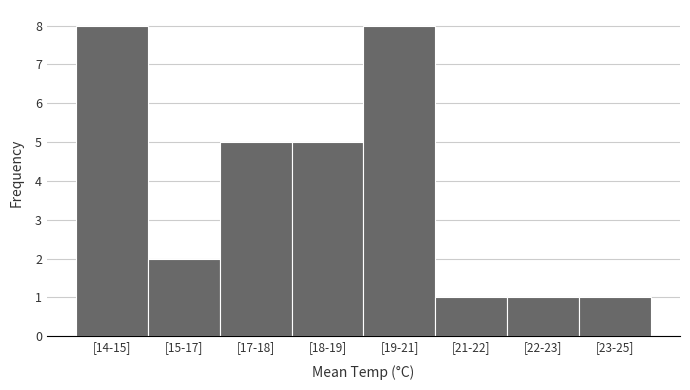

Reading left to right, extract all data points from this chart.

8	2	5	5	8	1	1	1